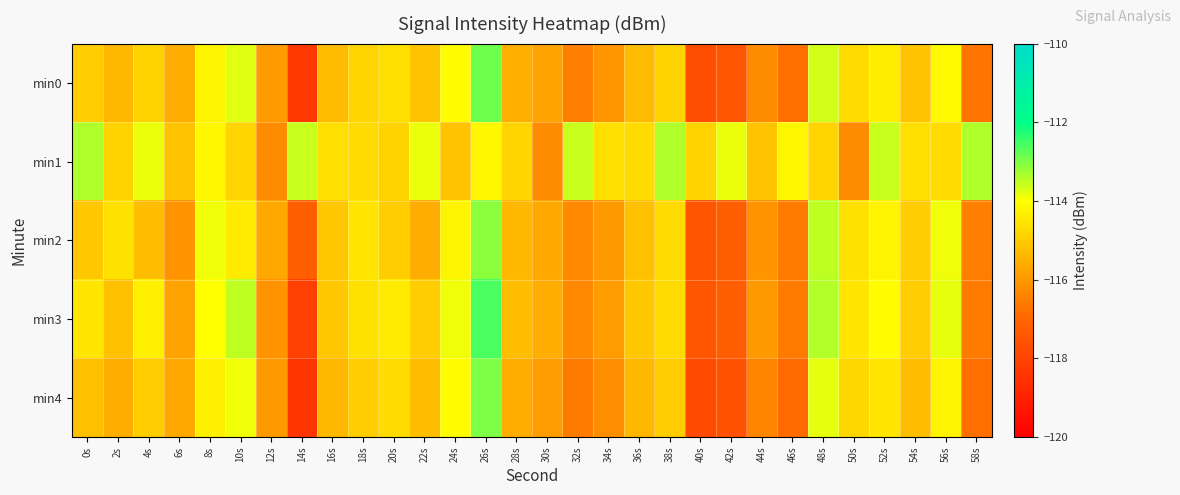

At which category is the sum across all series the highest?

26s